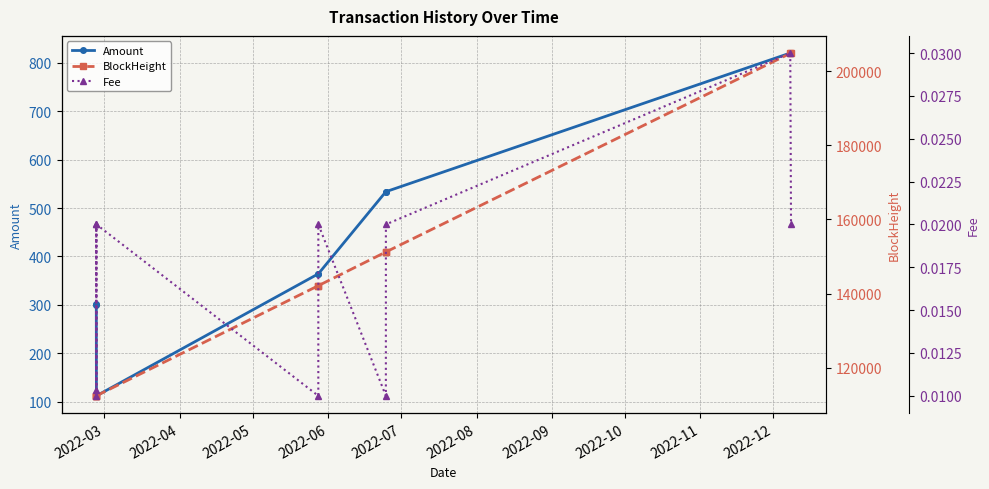

True or false: Amount has more than 1 points higher than both neighbors.

True